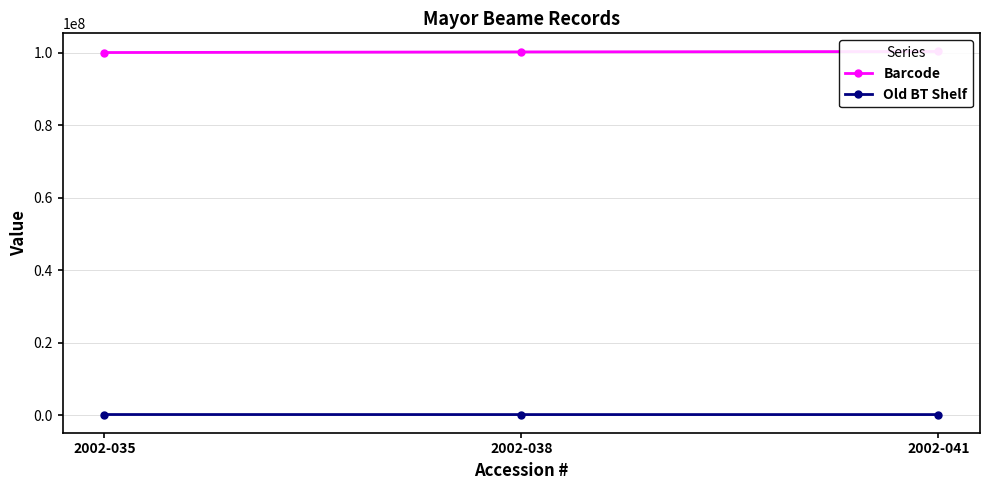

What is the greatest value displayed?

100352361